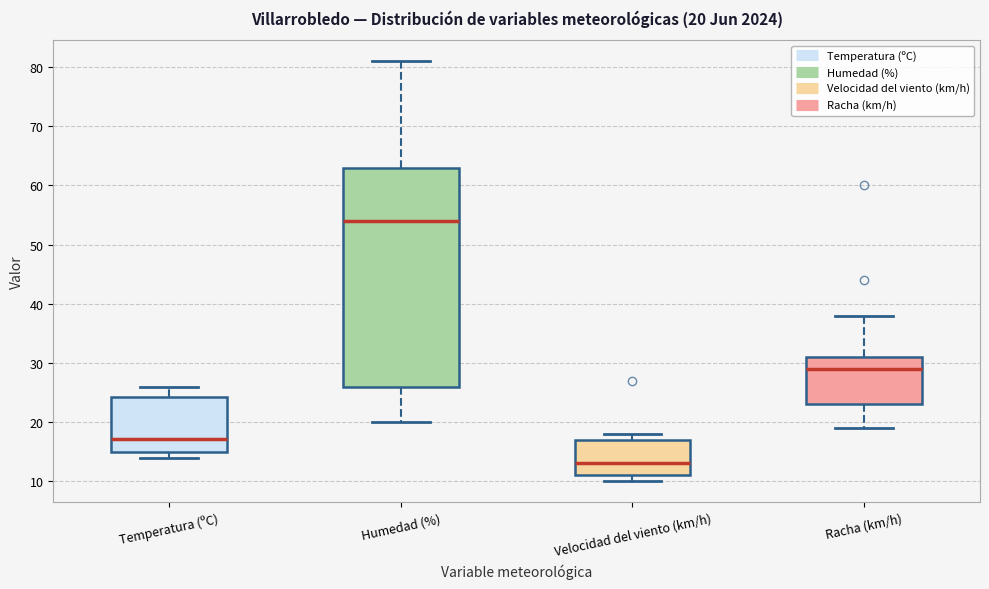

Which box is the tallest, from its lower edge to its upper edge?

Humedad (%)